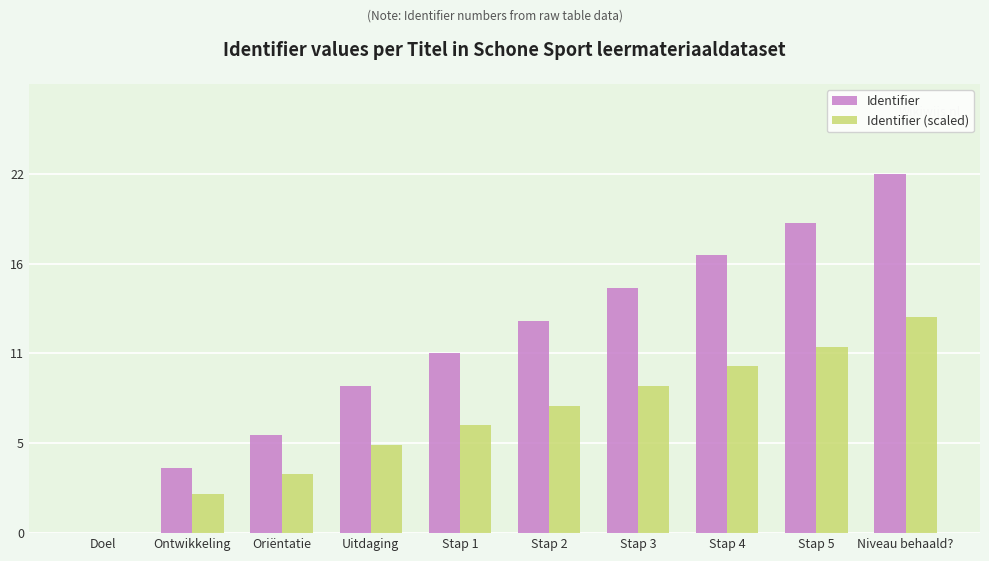

True or false: Identifier (scaled) has a value of 3.3 at Ontwikkeling.

False